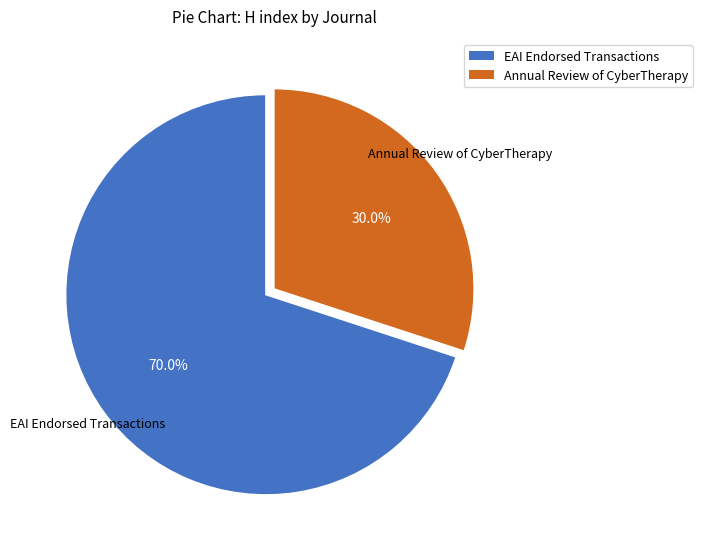

Does any single category account for the majority?

Yes